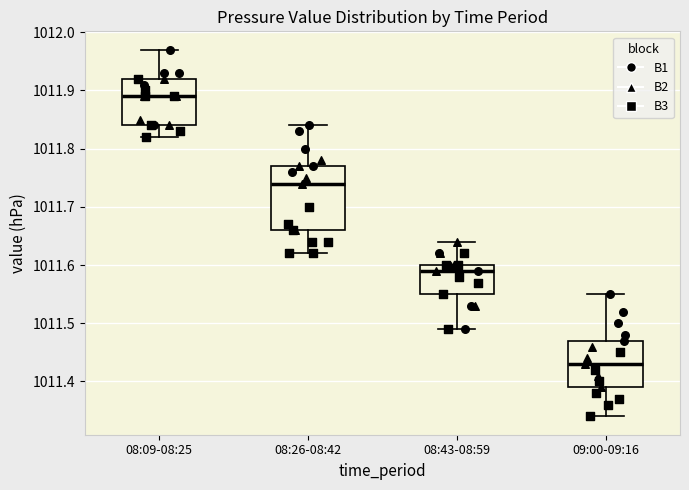

Reading left to right, transcribe this box plot: for each box, give where its median line is, the range the box spans, and where its two whiskers end, as read against the y-axis. The values are not printed on the chart, so give them approximately, as read against the axis.

08:09-08:25: median 1011.89, box 1011.84 to 1011.92, whiskers 1011.82 to 1011.97
08:26-08:42: median 1011.74, box 1011.66 to 1011.77, whiskers 1011.62 to 1011.84
08:43-08:59: median 1011.59, box 1011.55 to 1011.60, whiskers 1011.49 to 1011.64
09:00-09:16: median 1011.43, box 1011.39 to 1011.47, whiskers 1011.34 to 1011.55